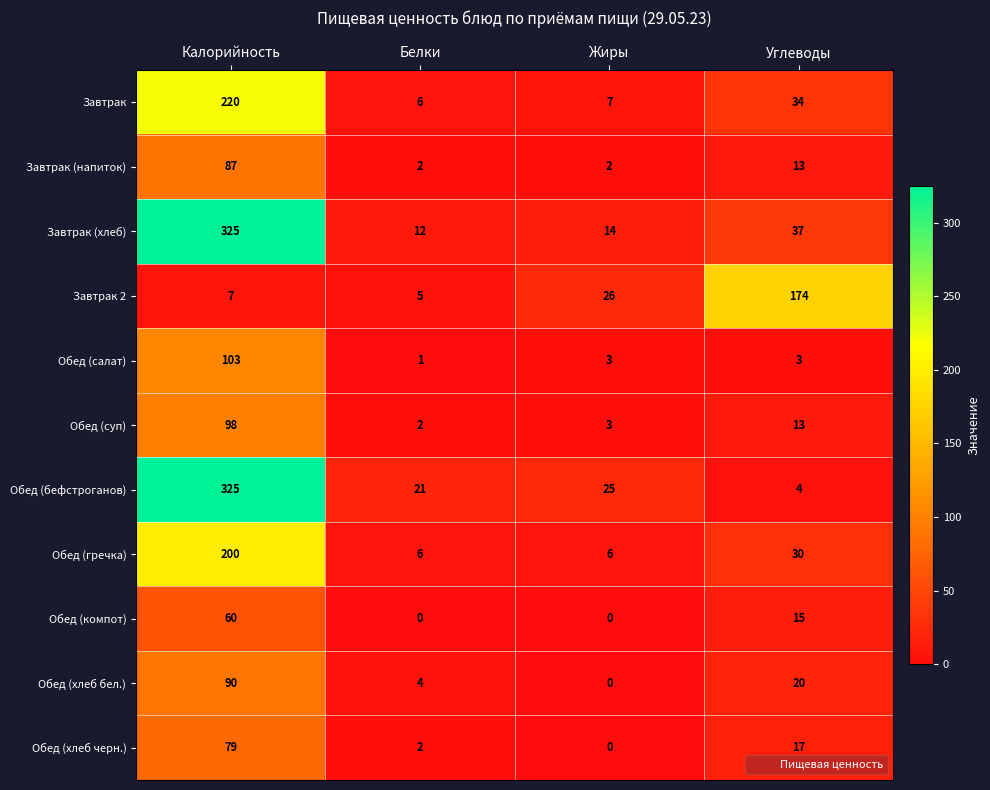

What is the difference between the second highest and minimum values in the Завтрак (напиток) series?

11